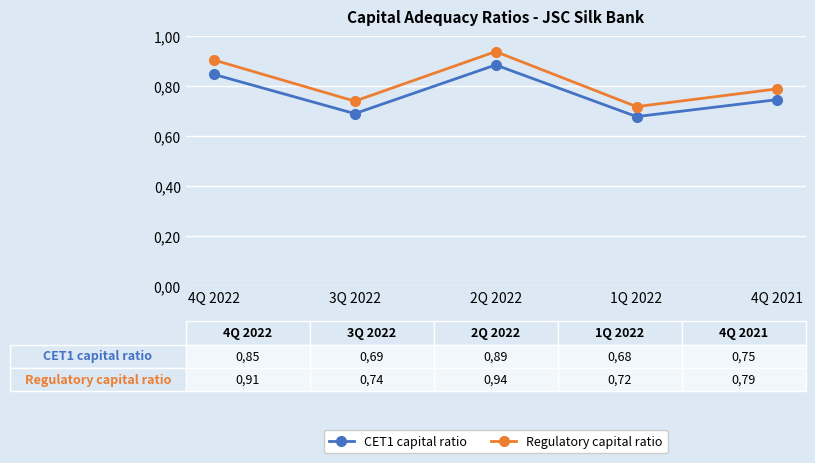

Is this an area chart (filled region under the line)?

No